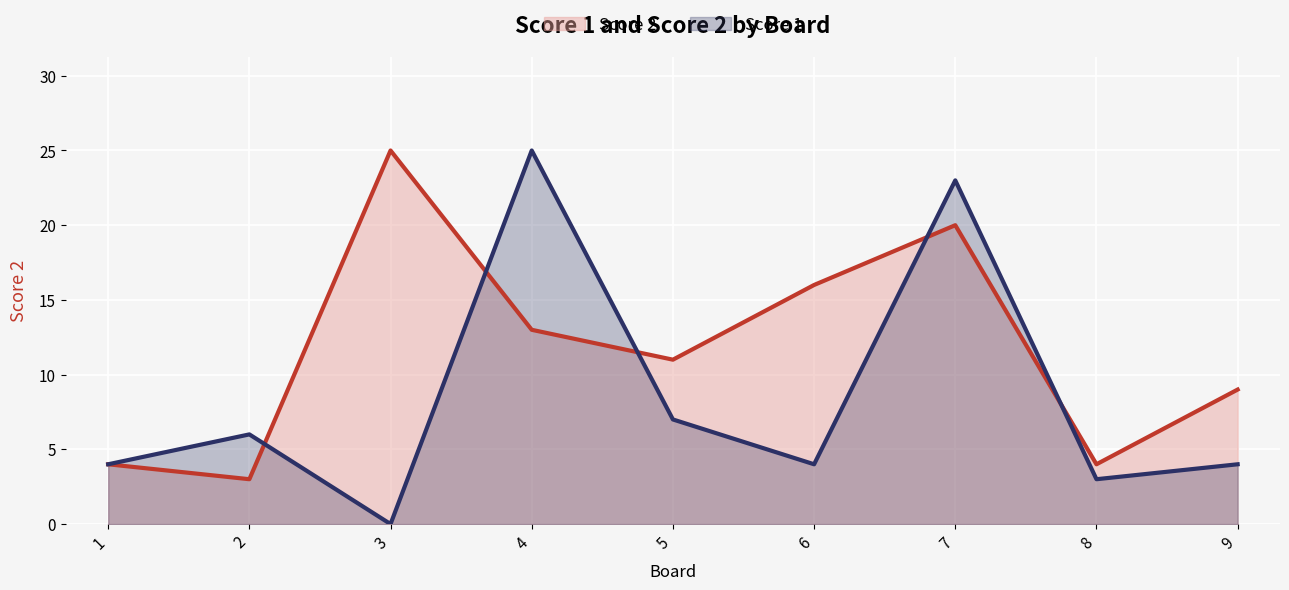

Reading left to right, what are all the values shown in this chart?

Score 2: 1=4	2=3	3=25	4=13	5=11	6=16	7=20	8=4	9=9
Score 1: 1=4	2=6	3=0	4=25	5=7	6=4	7=23	8=3	9=4